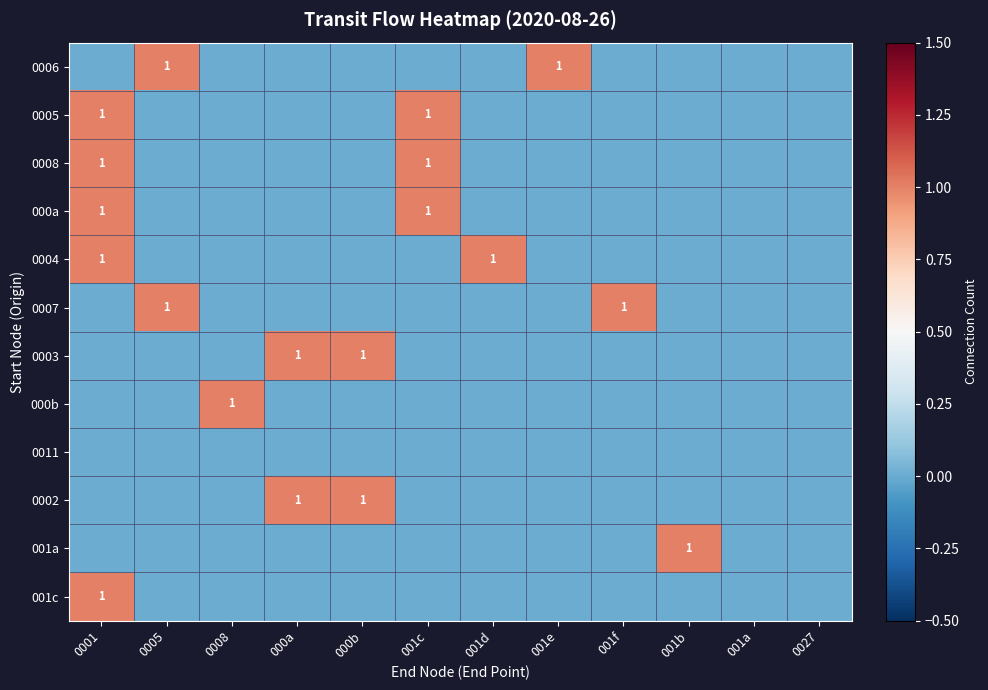

The value of 0007 at 001f is 0. True or false?

False